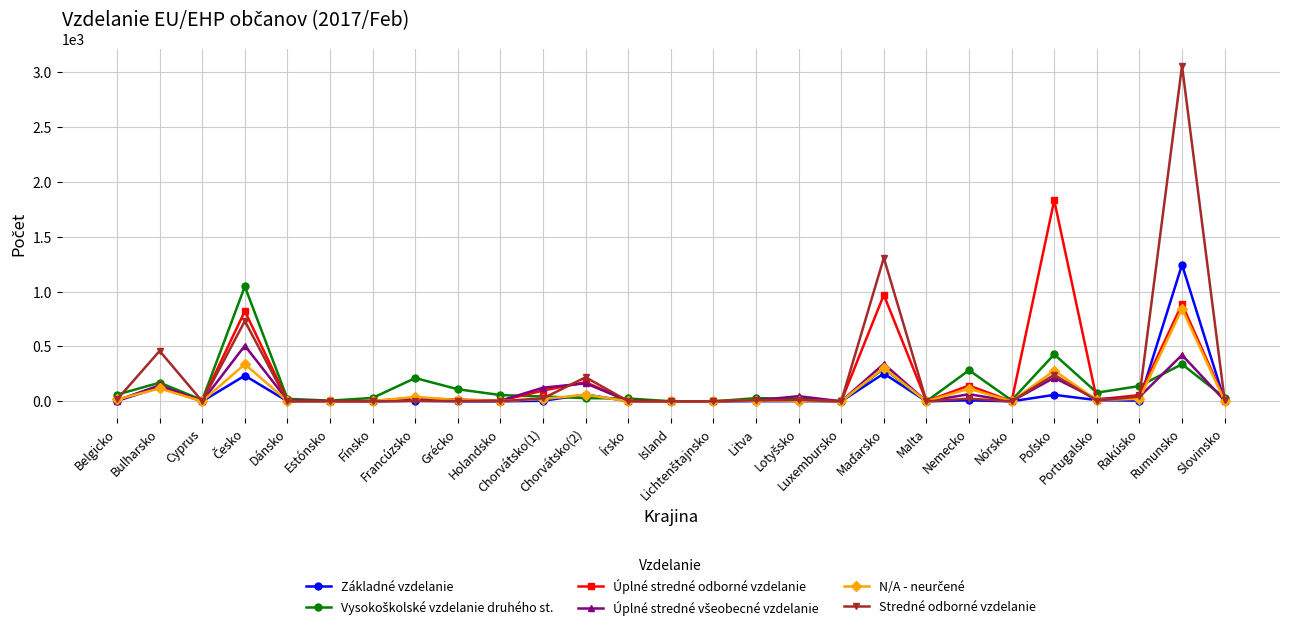

What is the greatest value displayed?

3057